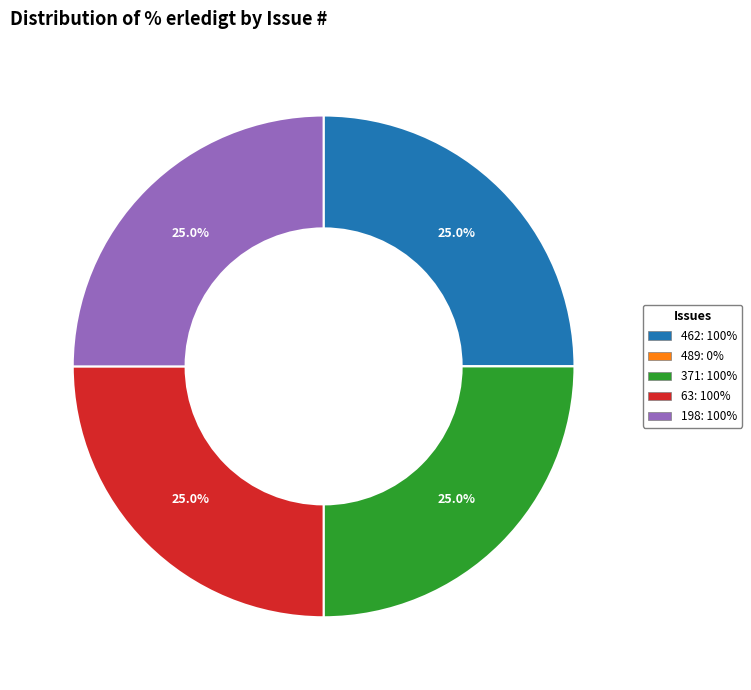

Does 462 account for over 50% of the chart?

No